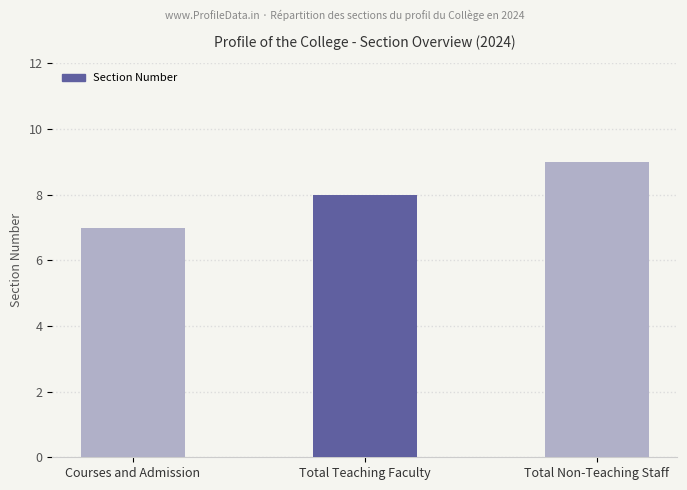

What value does the data have at Courses and Admission?

7